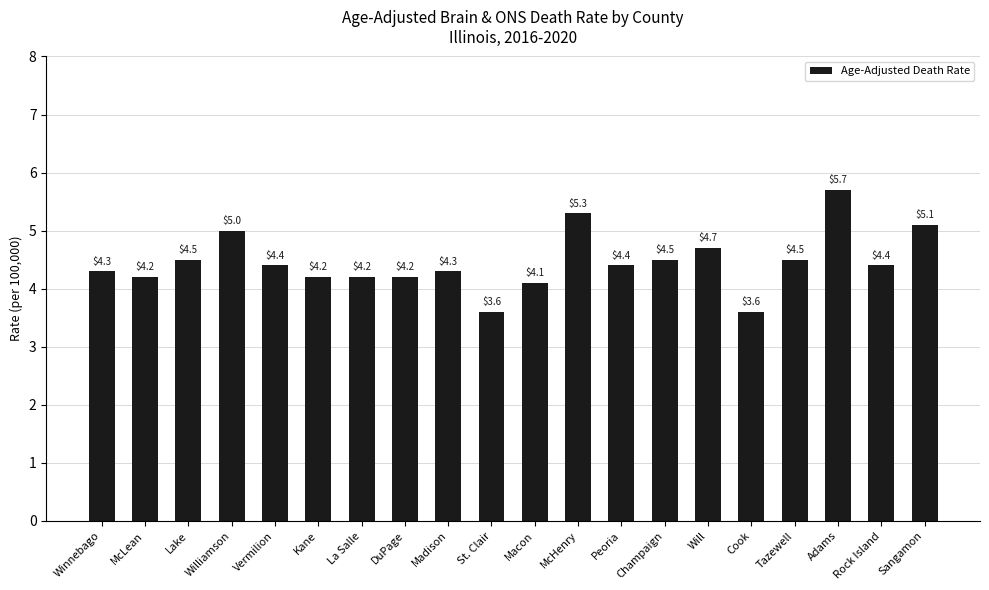

Reading left to right, what are all the values shown in this chart?

4.3	4.2	4.5	5.0	4.4	4.2	4.2	4.2	4.3	3.6	4.1	5.3	4.4	4.5	4.7	3.6	4.5	5.7	4.4	5.1